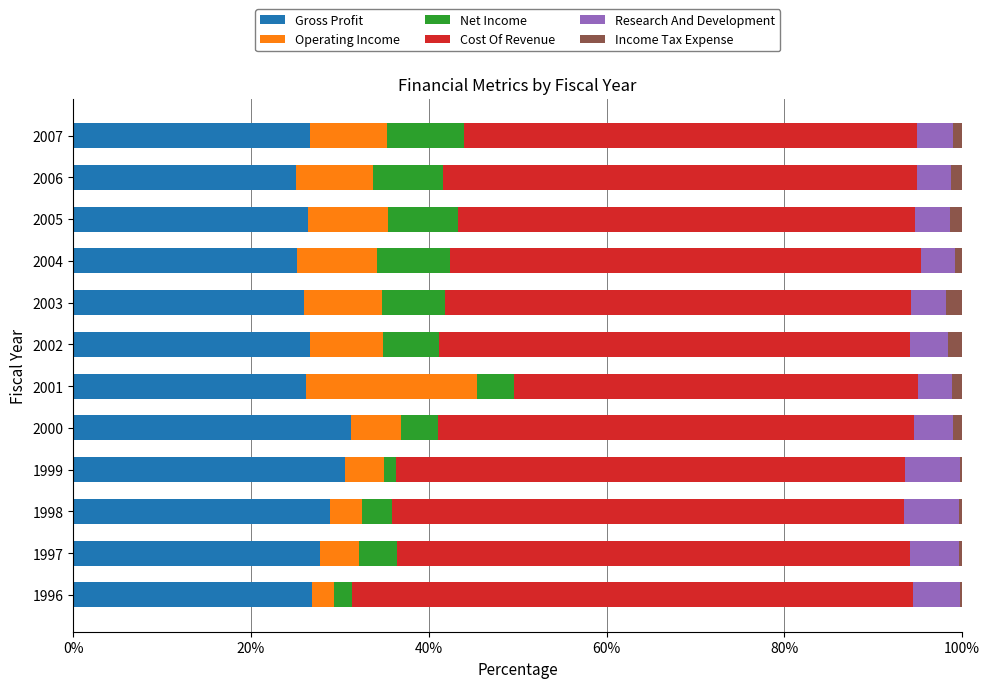

Is it true that Gross Profit equals 26.8 at 1996?

True